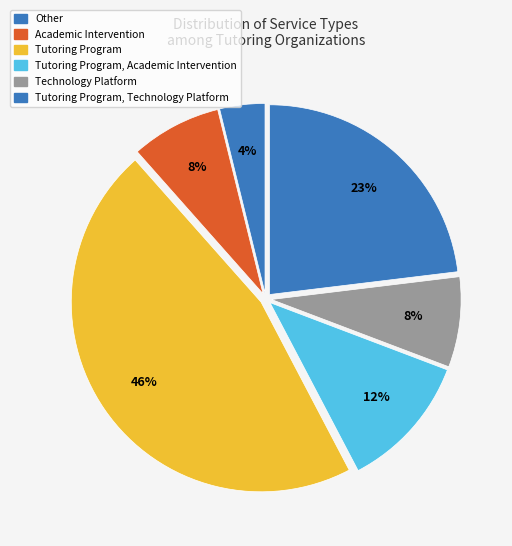

How many slices are in this pie chart?

6